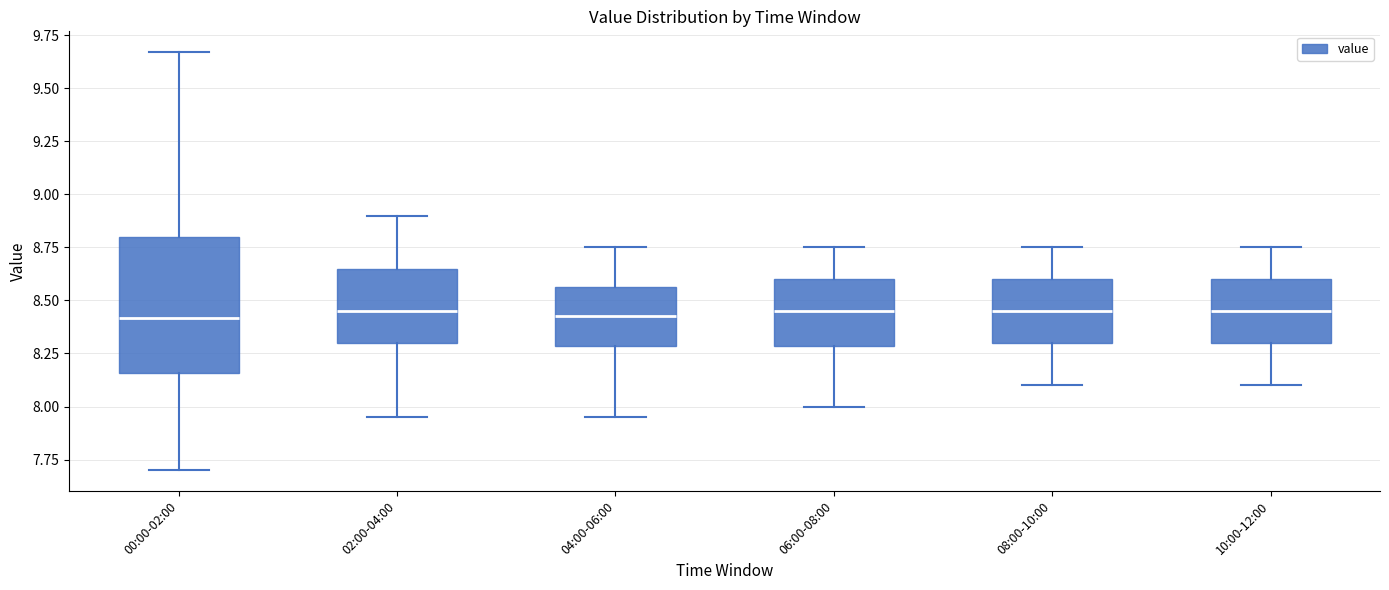

Reading left to right, read every box against the y-axis: the position of its median line, the range the box covers, and the ends of its whiskers. The values are not printed on the chart, so give them approximately, as read against the axis.

00:00-02:00: median 8.40, box 8.15 to 8.80, whiskers 7.70 to 9.65
02:00-04:00: median 8.45, box 8.30 to 8.65, whiskers 7.95 to 8.90
04:00-06:00: median 8.45, box 8.30 to 8.55, whiskers 7.95 to 8.75
06:00-08:00: median 8.45, box 8.30 to 8.60, whiskers 8.00 to 8.75
08:00-10:00: median 8.45, box 8.30 to 8.60, whiskers 8.10 to 8.75
10:00-12:00: median 8.45, box 8.30 to 8.60, whiskers 8.10 to 8.75